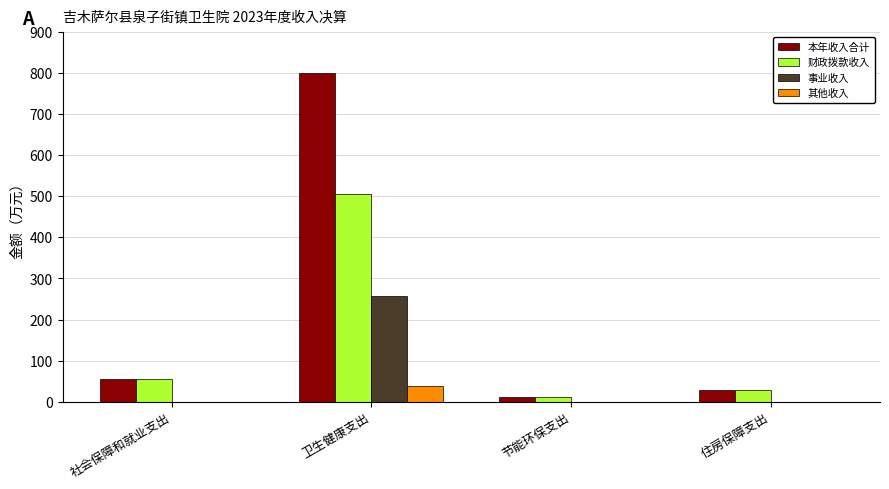

Which series changed the most between 社会保障和就业支出 and 卫生健康支出?

本年收入合计